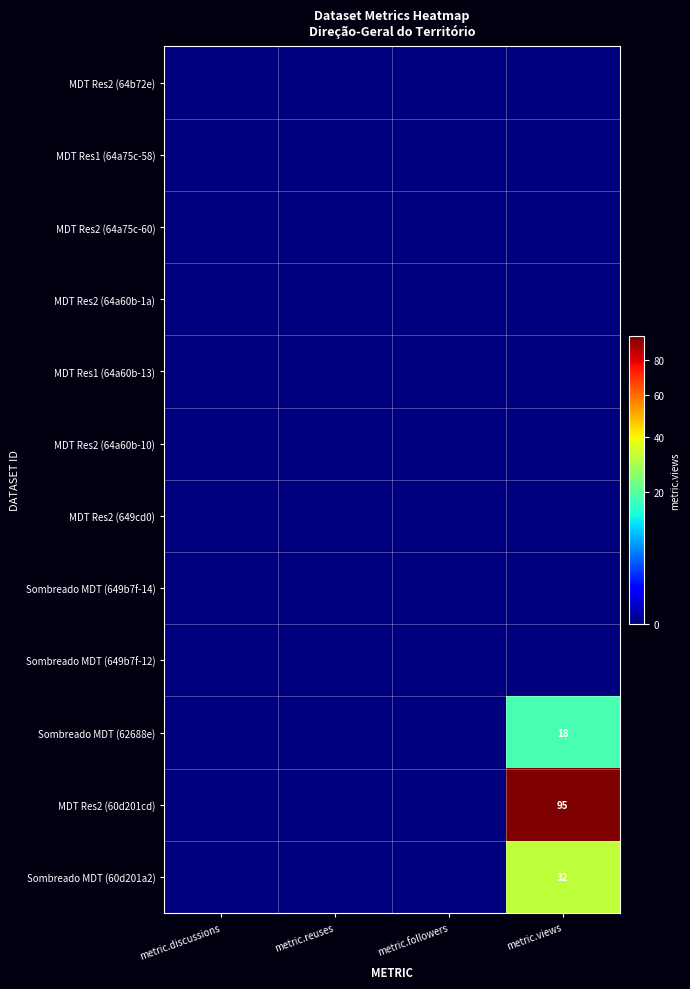

The value of Sombreado MDT (62688e) at metric.views is 18. True or false?

True